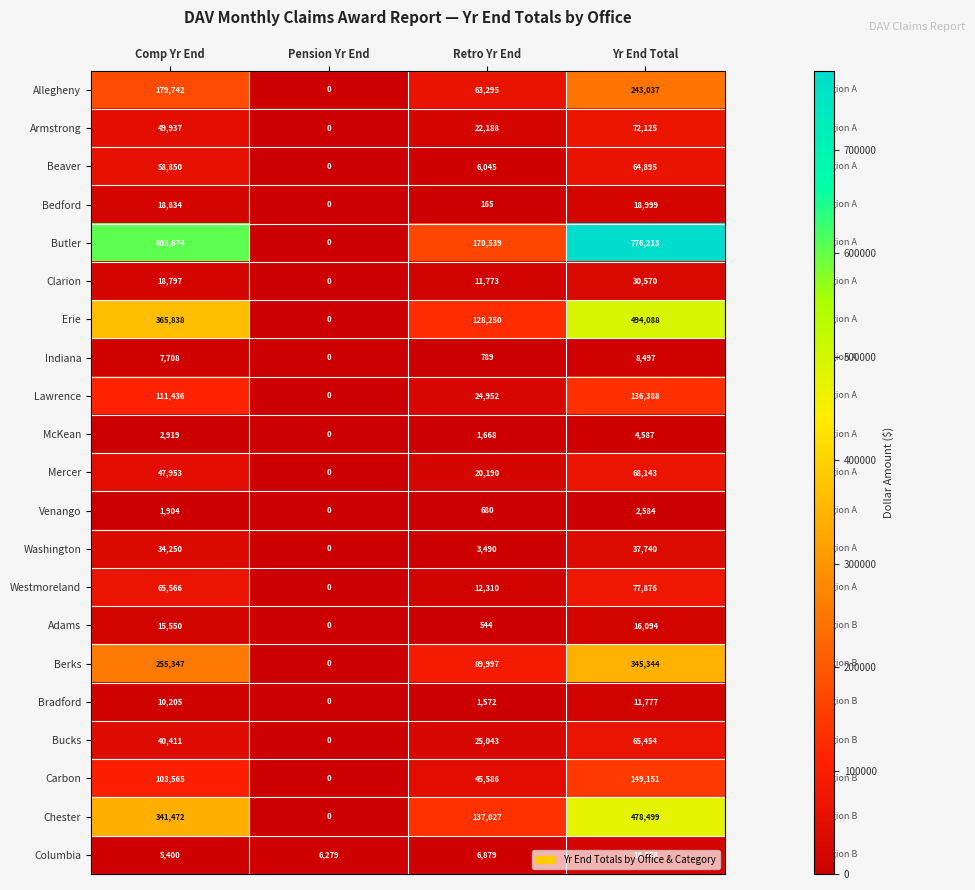

Is the value of Adams at Retro Yr End greater than the value of Lawrence at Comp Yr End?

No